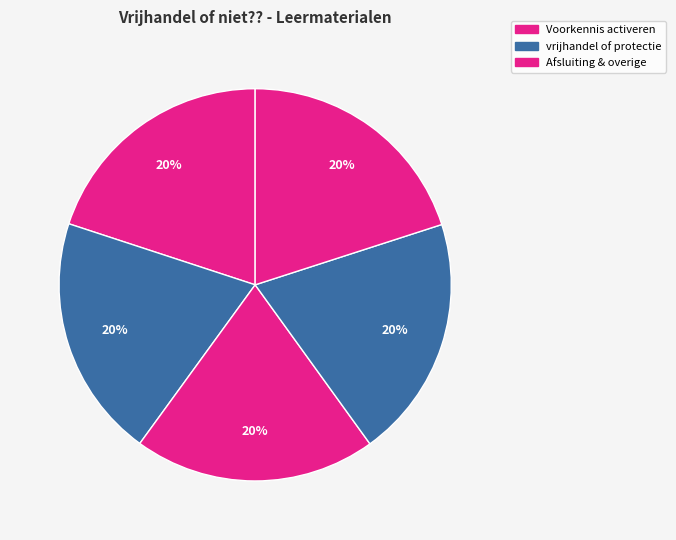

Does any single category account for the majority?

No